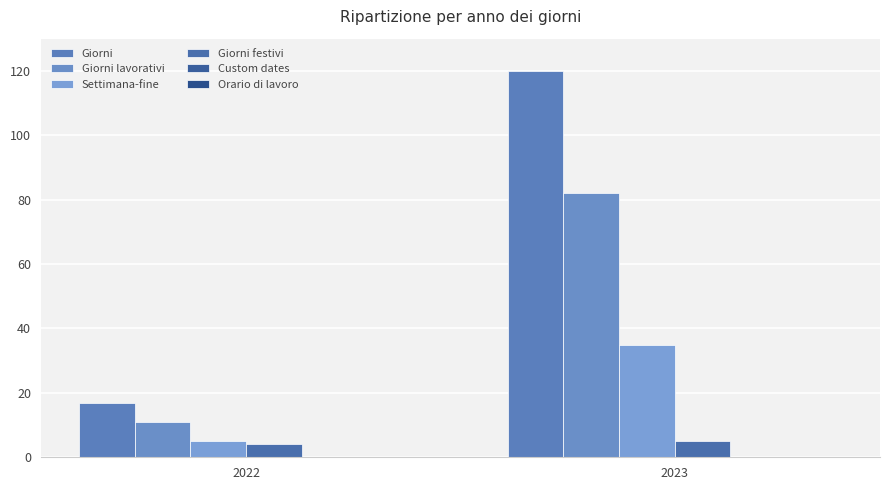

What is the difference between the highest and lowest values at 2023?

115